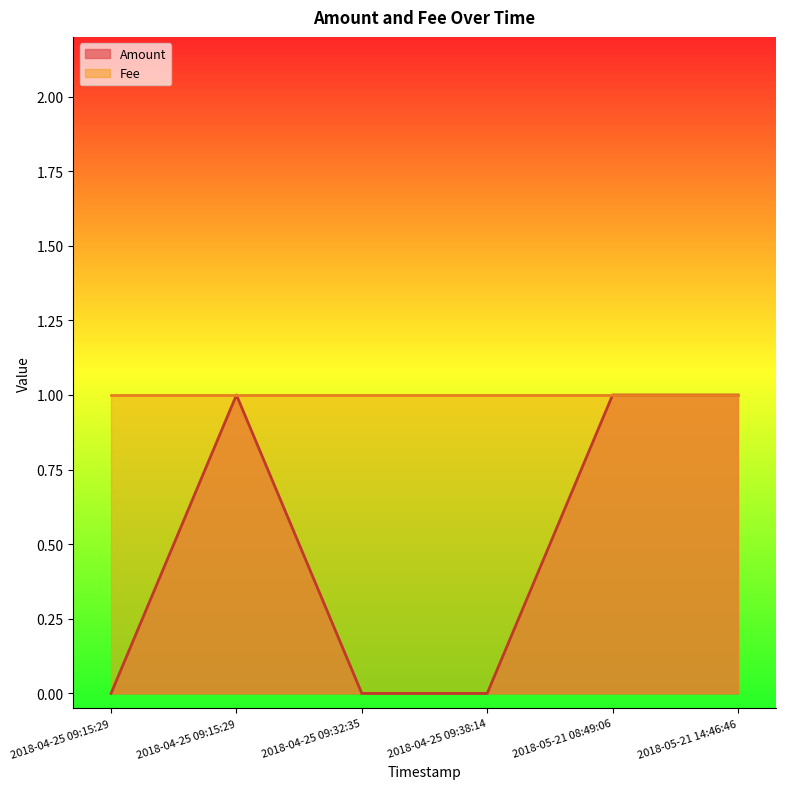

Reading left to right, list all the values displayed in this chart.

2018-04-25 09:15:29=0	2018-04-25 09:15:29=1	2018-04-25 09:32:35=0	2018-04-25 09:38:14=0	2018-05-21 08:49:06=1	2018-05-21 14:46:46=1